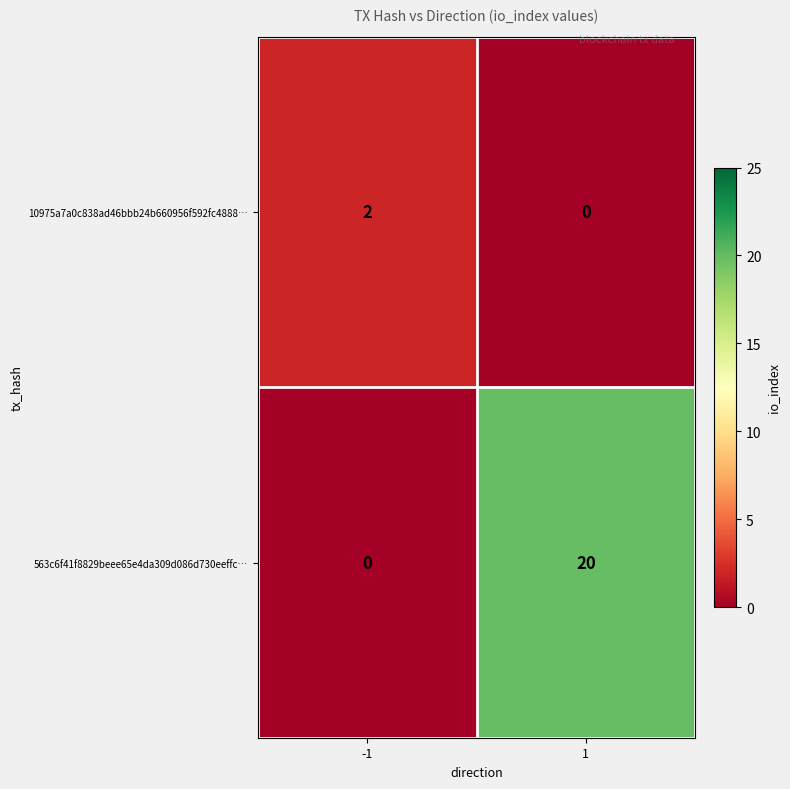

At which category is the sum across all series the highest?

1